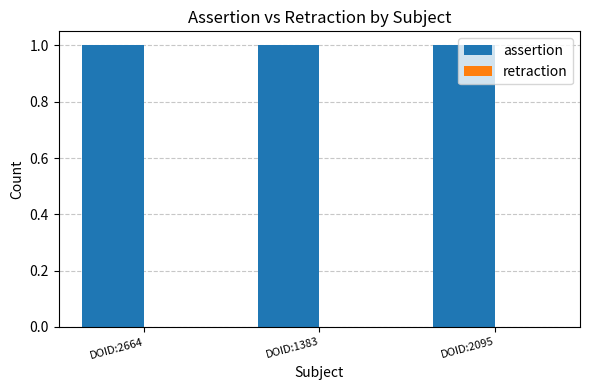

What is the label of the 2nd bar from the left?

DOID:1383